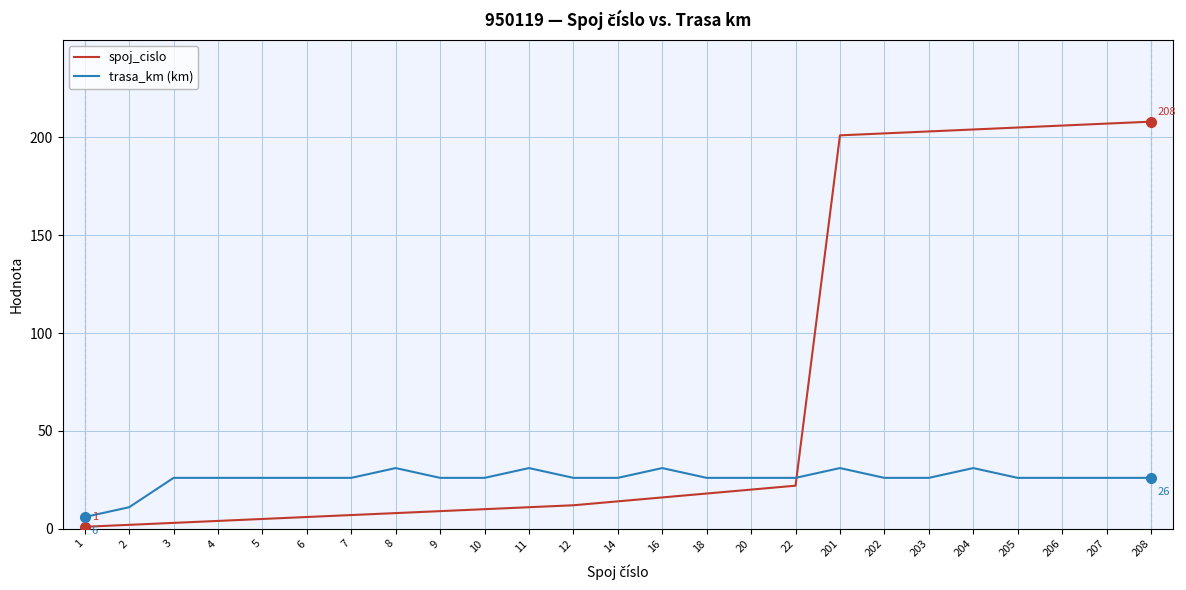

Which series has the largest total across all categories?

spoj_cislo